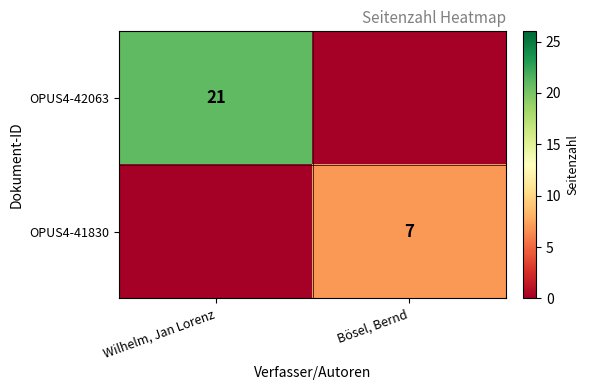

The OPUS4-41830 series shows 7 at Bösel, Bernd. True or false?

True